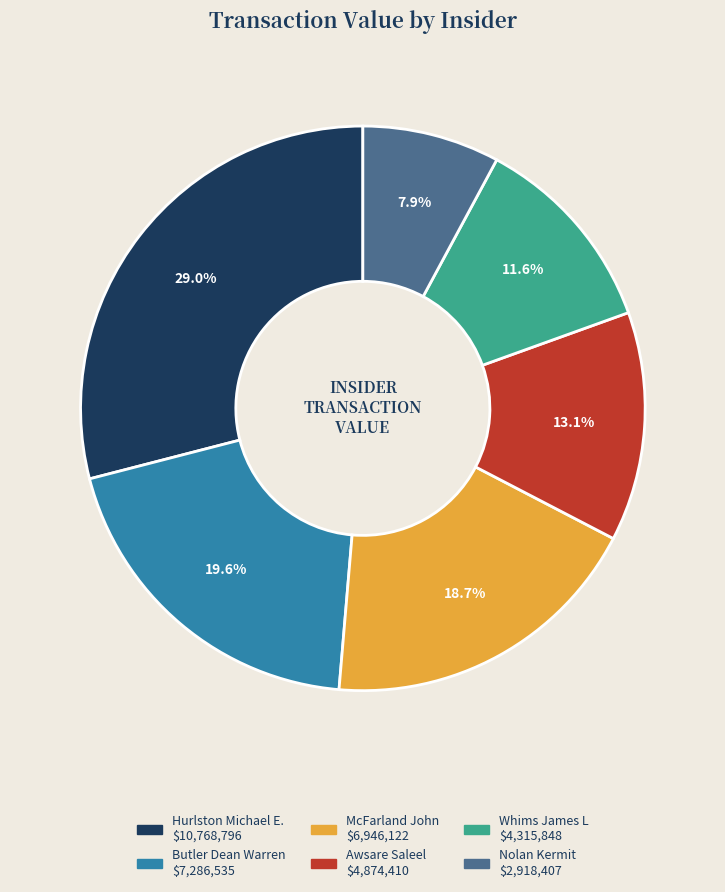

Is there any slice that represents more than half of the pie?

No